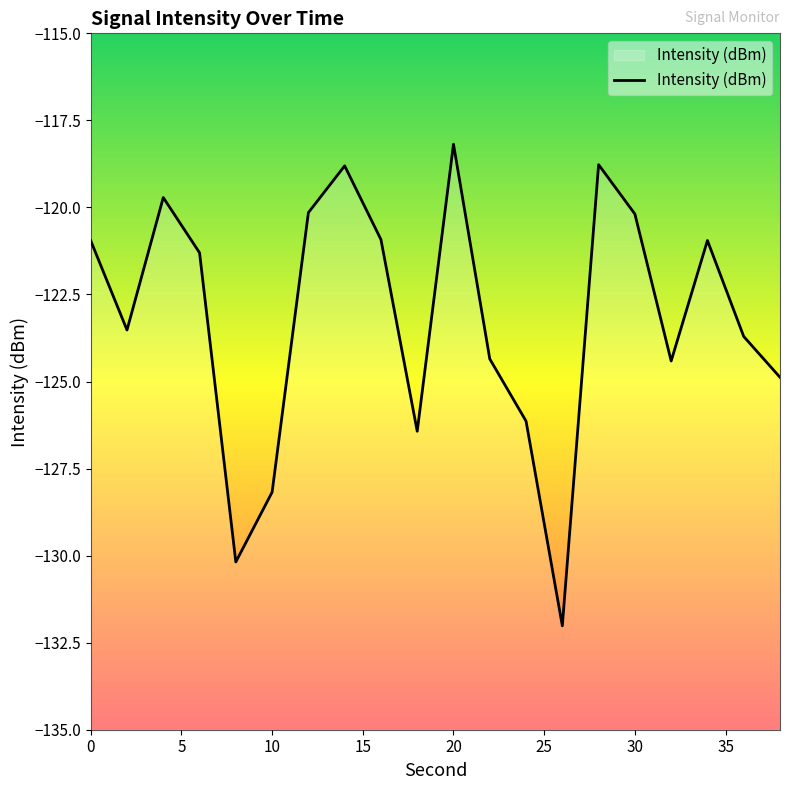

What is the greatest value displayed?

-118.2